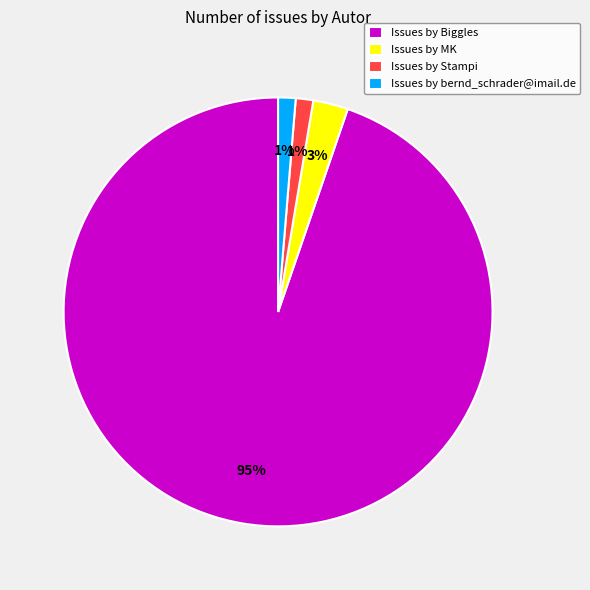

Combined, do Issues by MK and Issues by Biggles account for over 50%?

Yes